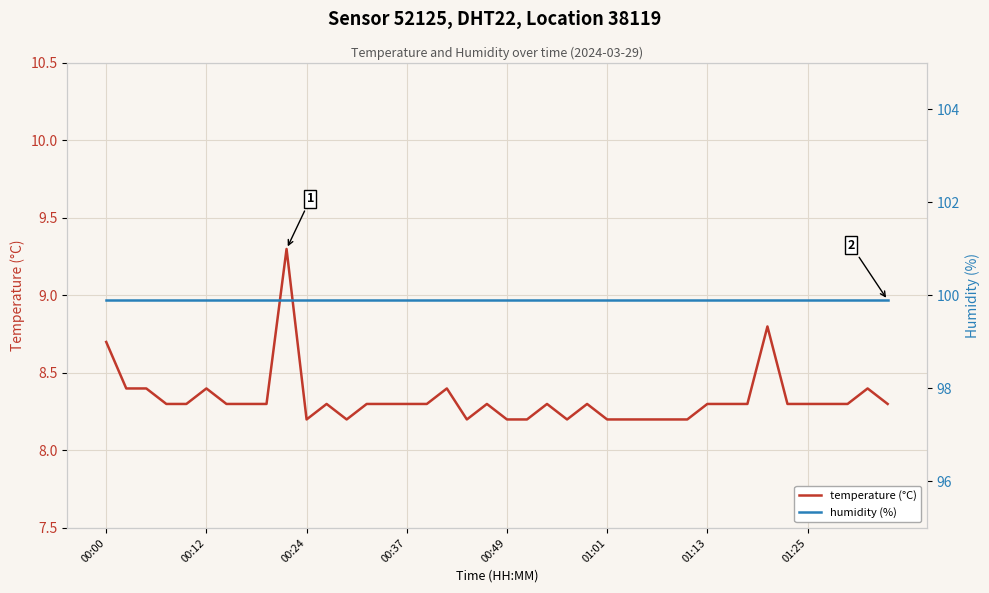

The temperature (°C) series shows 14.7 at 01:01. True or false?

False